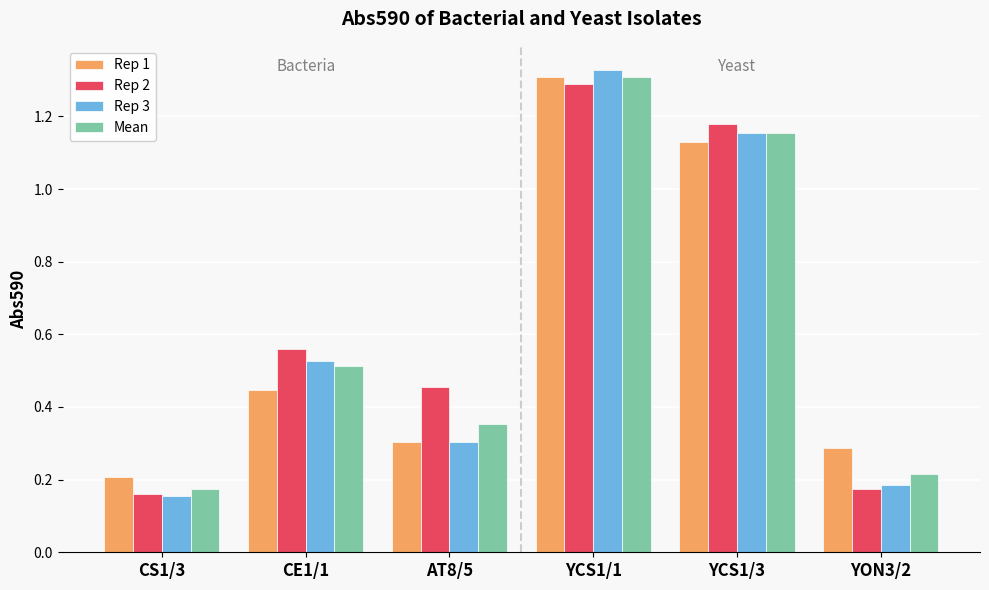

At which label does Mean reach its minimum?

CS1/3